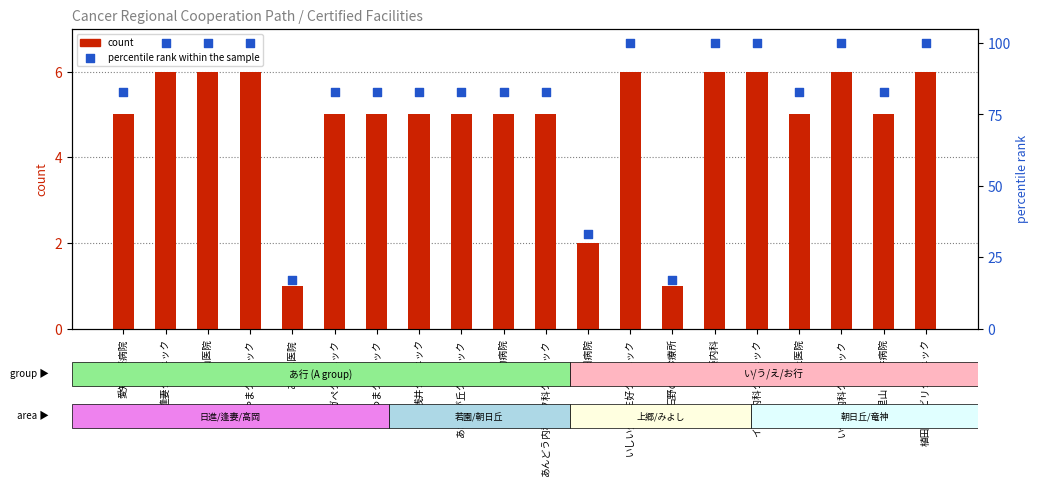

Which series has the largest total across all categories?

percentile rank within the sample